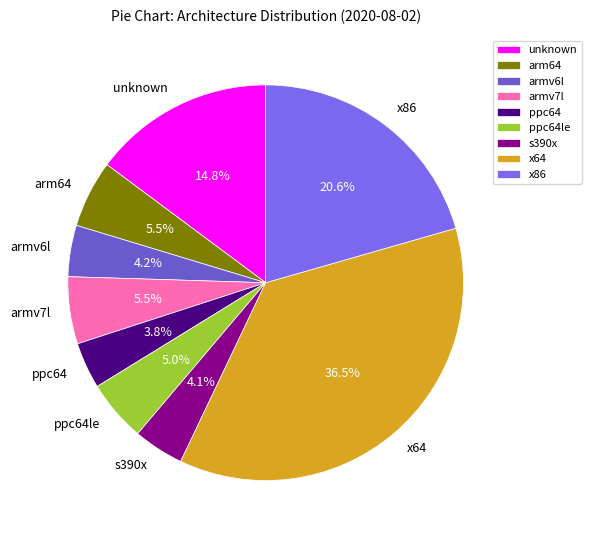

Approximately how many times larger is the value at armv7l compared to arm64?

1.0